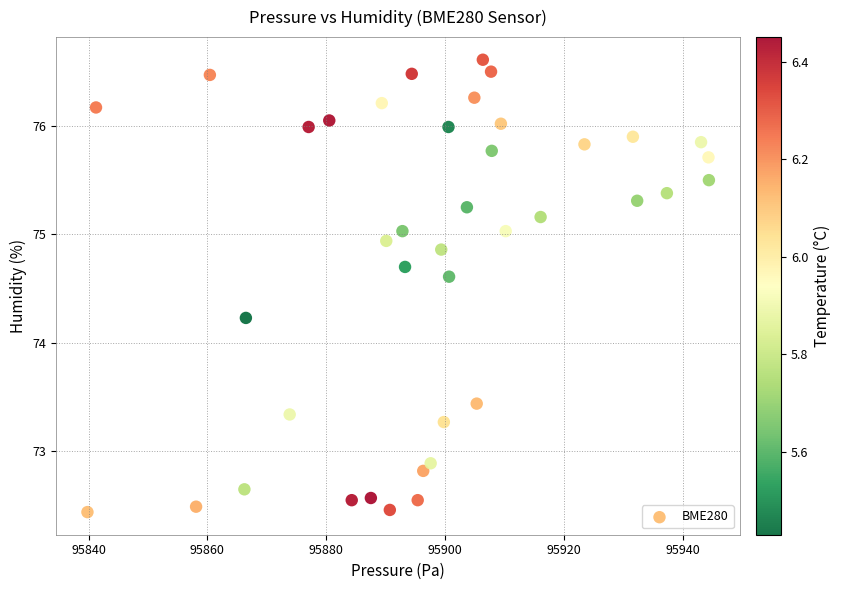

What Y value in the scatter plot is closest to 74?

74.2